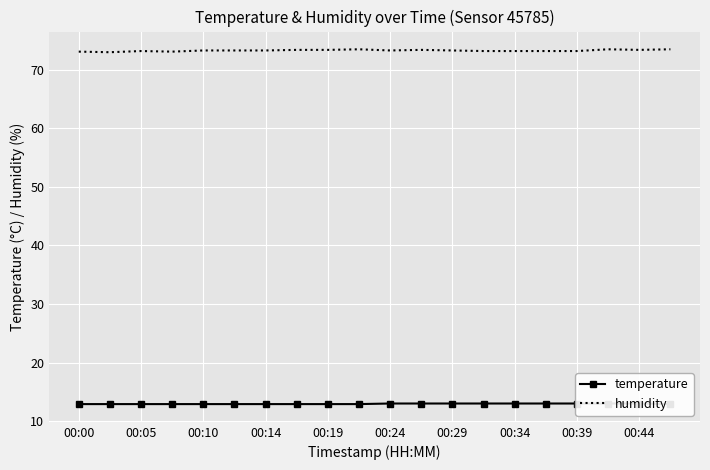

What is the difference between the second highest and minimum values in the temperature series?

0.1